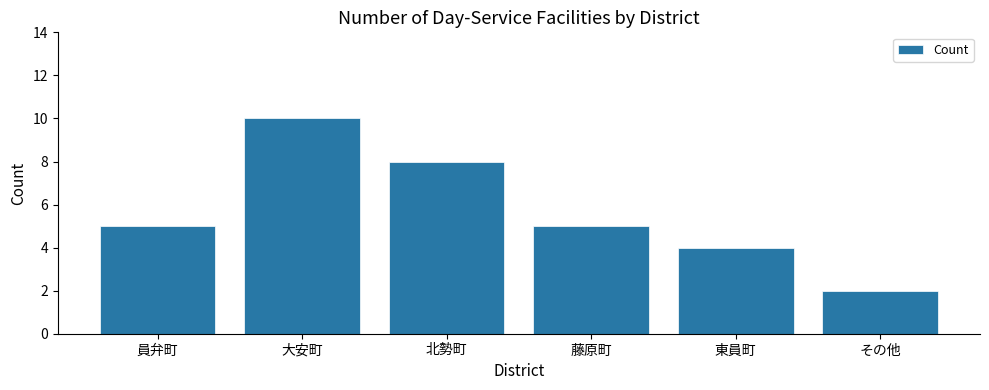

The value at その他 is 1. True or false?

False